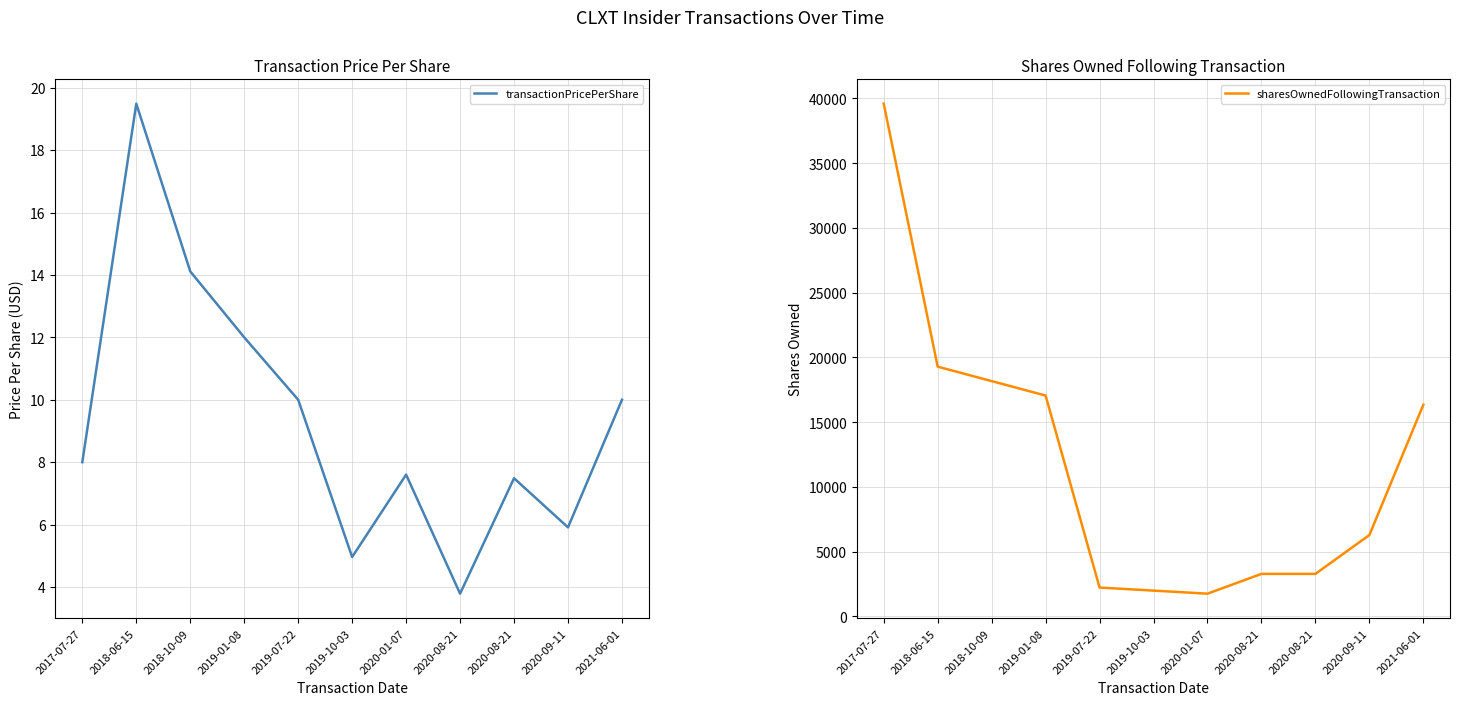

Does the chart display data point markers on the line(s)?

No